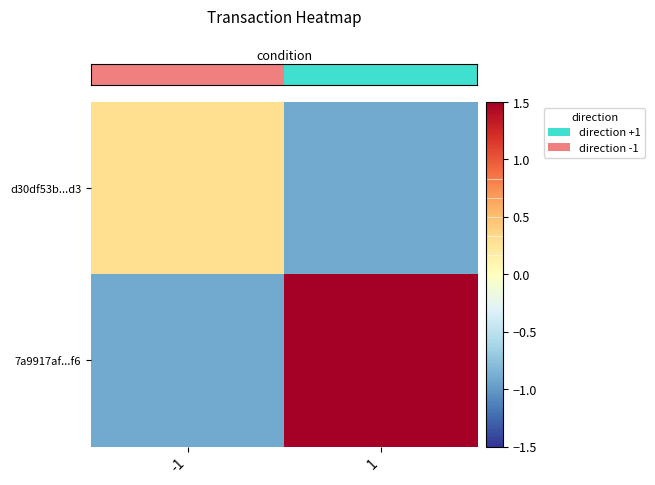

At which category is the sum across all series the highest?

1